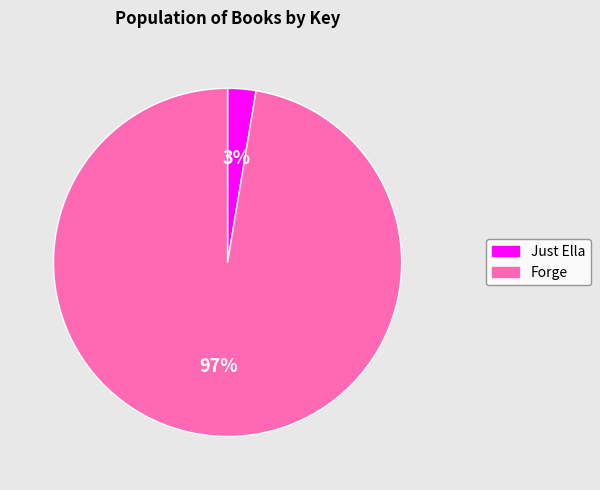

What percentage is the Just Ella slice, to the nearest percent?

3%